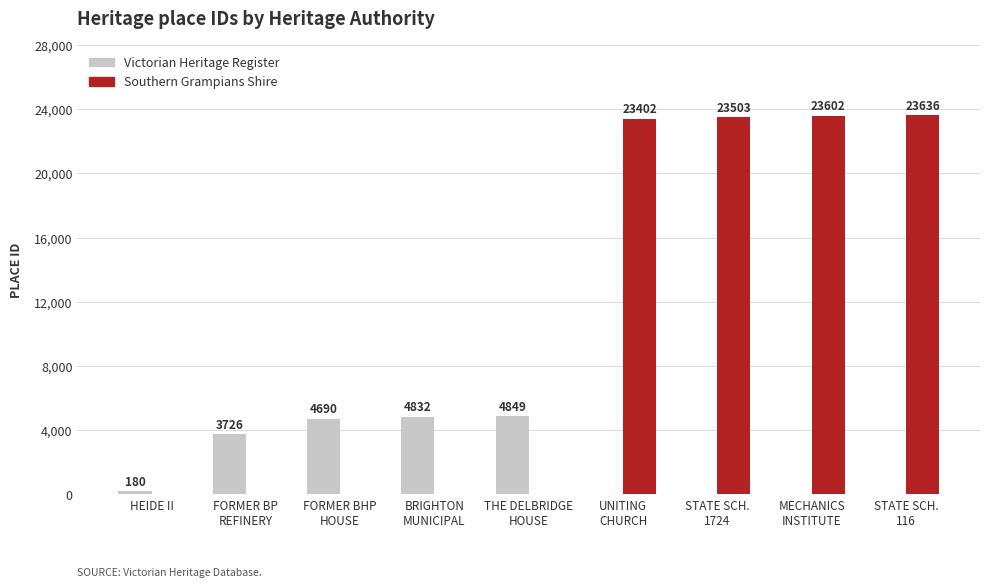

What is the sum of all Victorian Heritage Register values?

18277